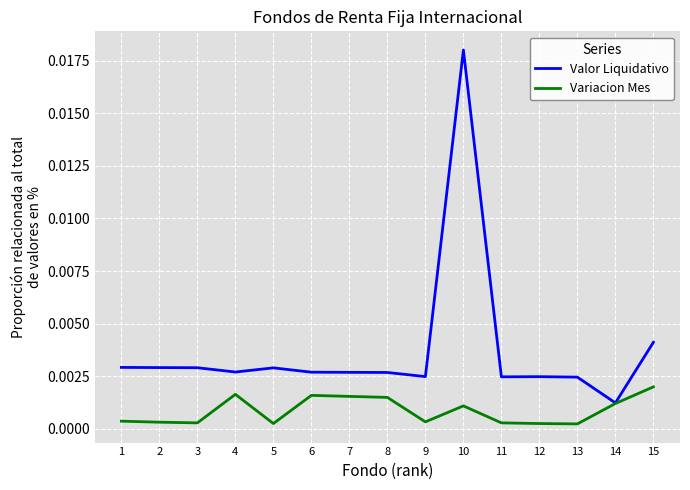

How many lines are shown in the chart?

2